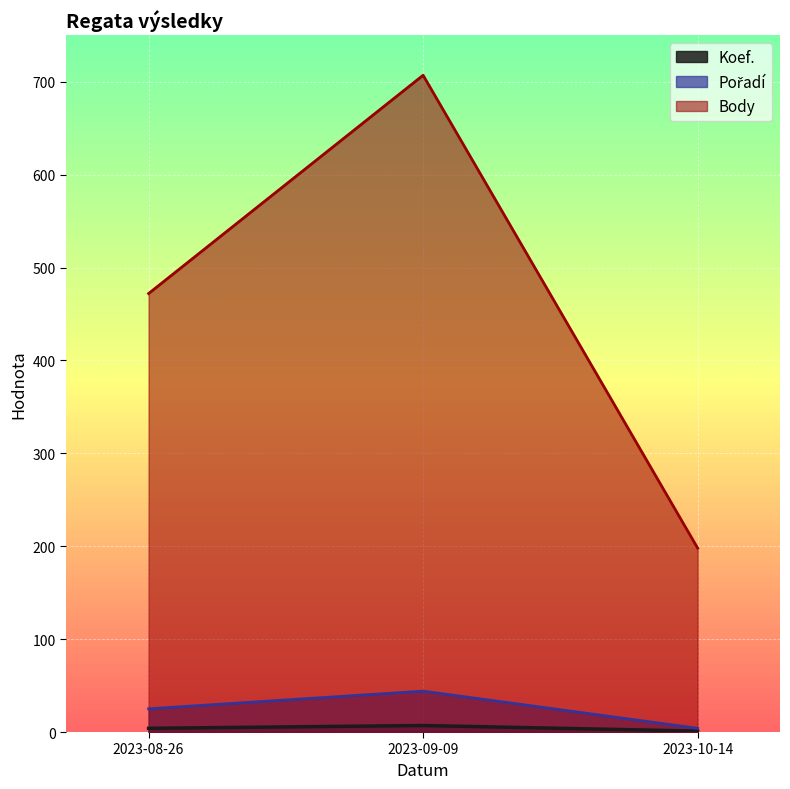

The value of Body at 2023-09-09 is 1070. True or false?

False